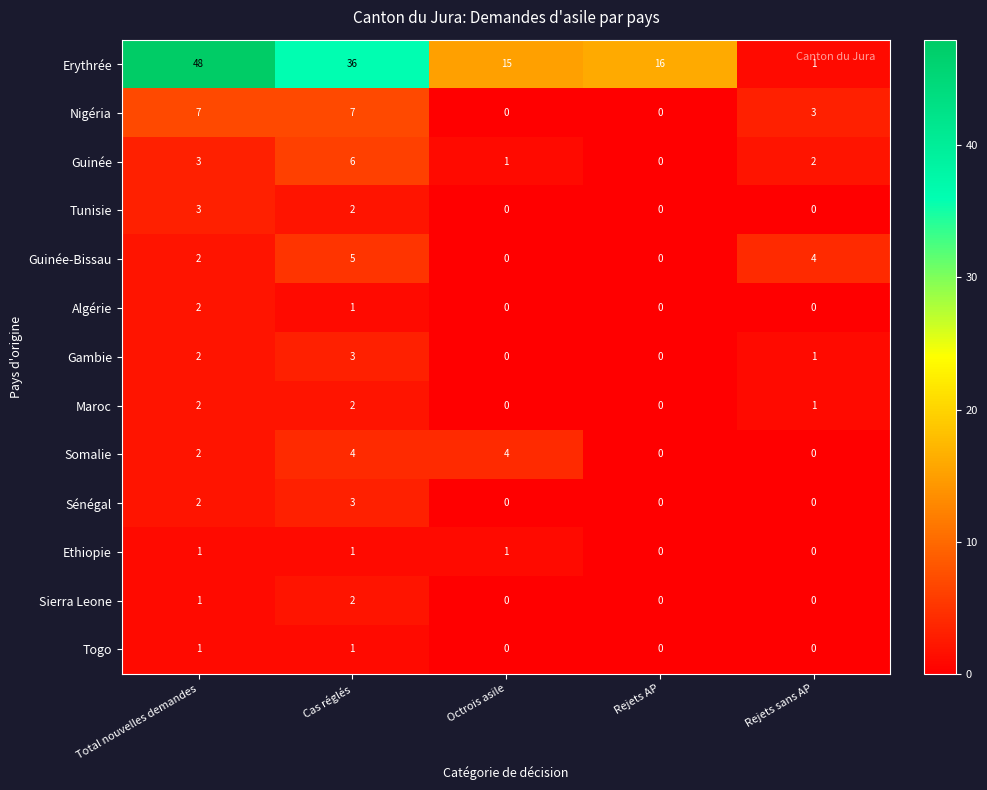

What is the maximum value for Guinée-Bissau?

5